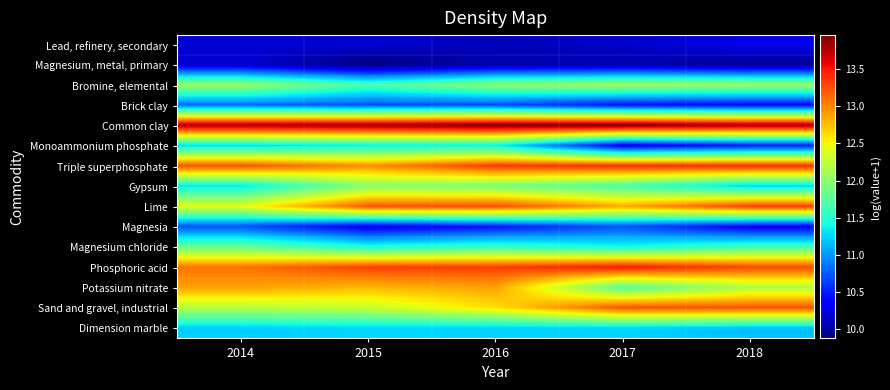

Rank the series at 2014 from lowest to highest value.

Magnesium, metal, primary, Lead, refinery, secondary, Magnesia, Brick clay, Dimension marble, Monoammonium phosphate, Gypsum, Magnesium chloride, Bromine, elemental, Sand and gravel, industrial, Lime, Potassium nitrate, Phosphoric acid, Triple superphosphate, Common clay